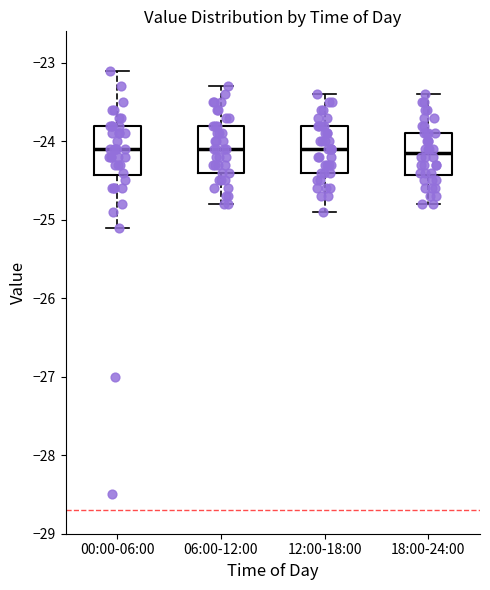

Reading left to right, transcribe this box plot: for each box, give where its median line is, the range the box spans, and where its two whiskers end, as read against the y-axis. The values are not printed on the chart, so give them approximately, as read against the axis.

00:00-06:00: median -24.1, box -24.4 to -23.8, whiskers -25.1 to -23.1
06:00-12:00: median -24.1, box -24.4 to -23.8, whiskers -24.8 to -23.3
12:00-18:00: median -24.1, box -24.4 to -23.8, whiskers -24.9 to -23.4
18:00-24:00: median -24.1, box -24.4 to -23.9, whiskers -24.8 to -23.4